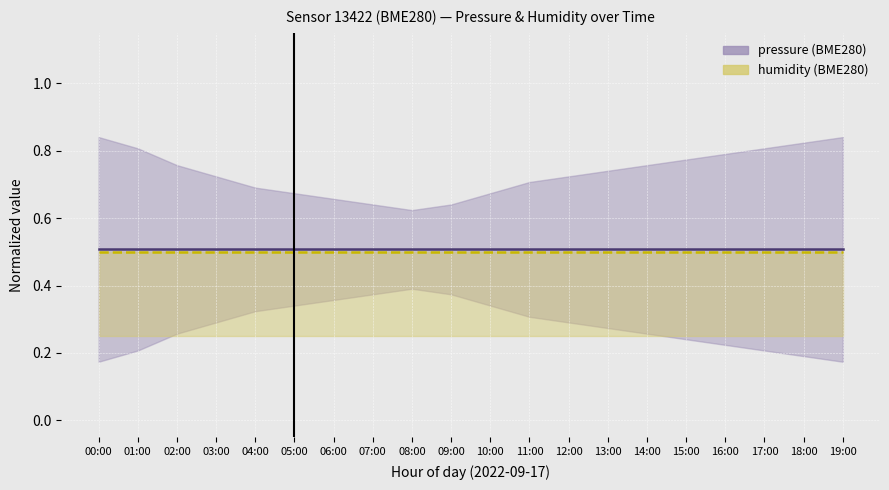

What is the value of the pressure point at the 20th from the left?

0.5